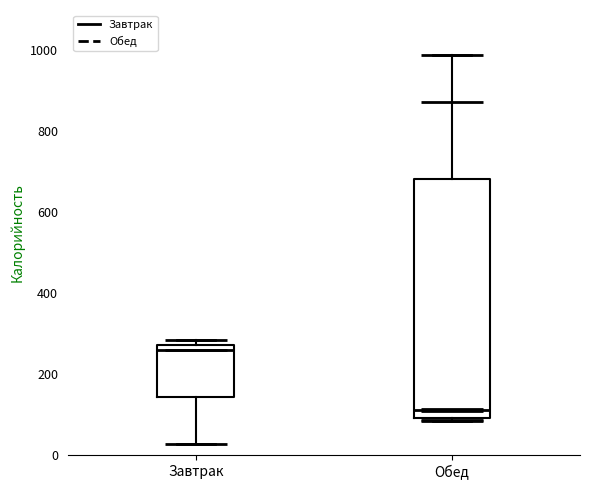

Where is the upper edge of the box for Обед on the y-axis? The values are not printed on the chart, so give them approximately, as read against the axis.

680